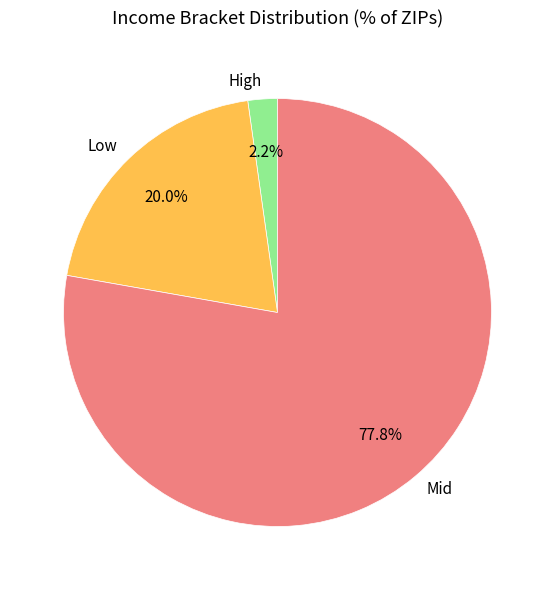

How much of the chart is everything except Mid?

22.2%